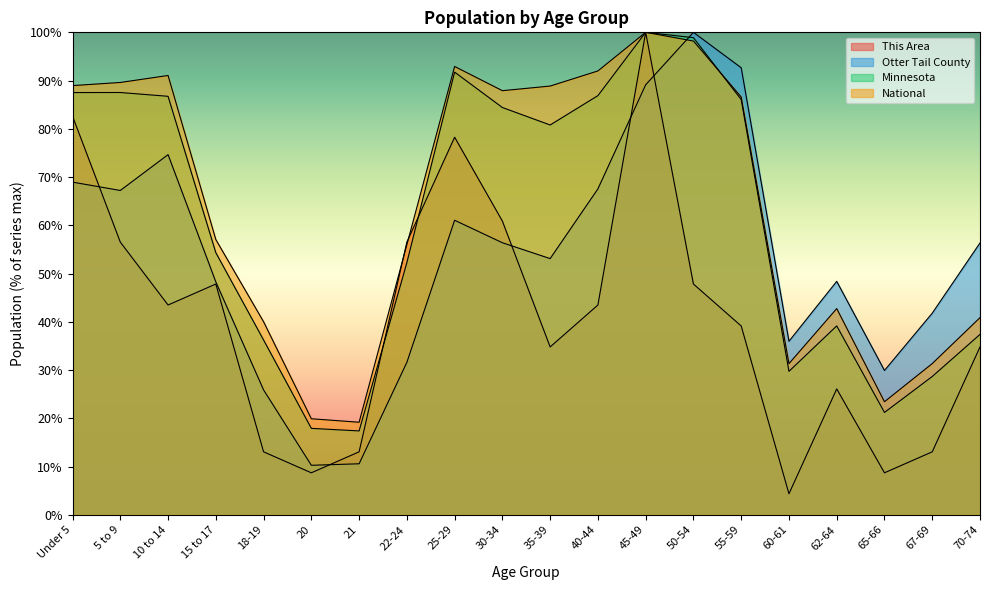

What is the label of the 17th point from the left?

62-64